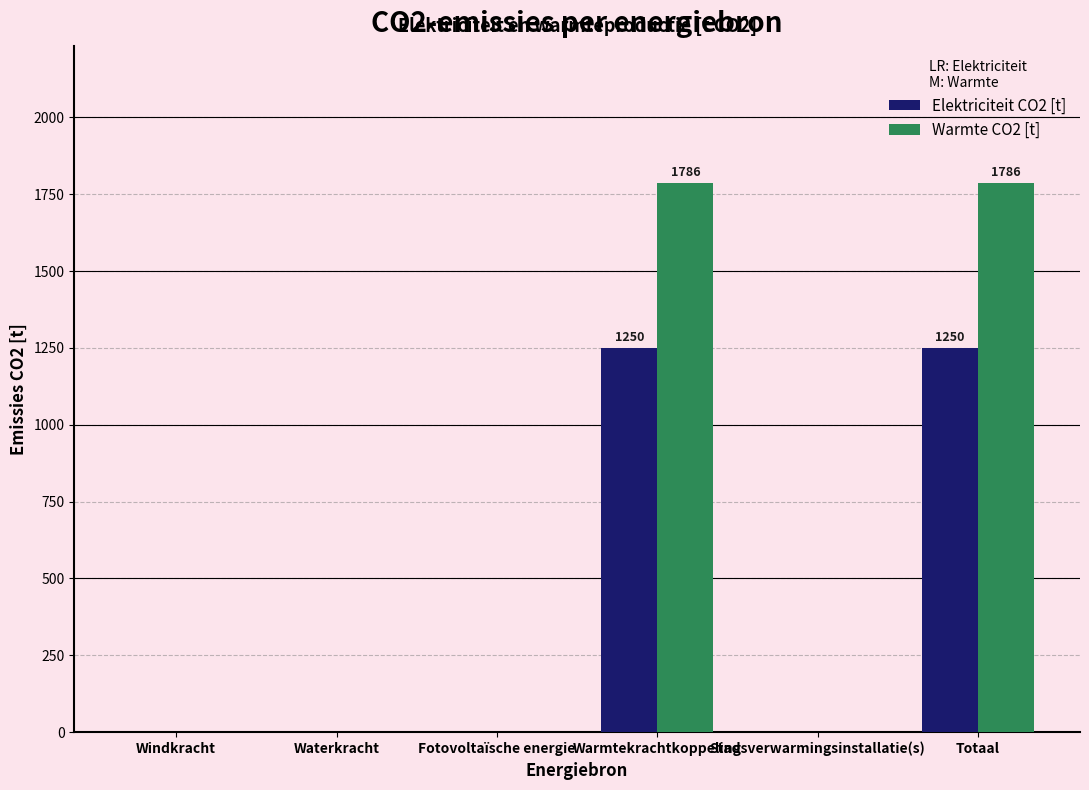

What is the total value across all series at Totaal?

3036.1